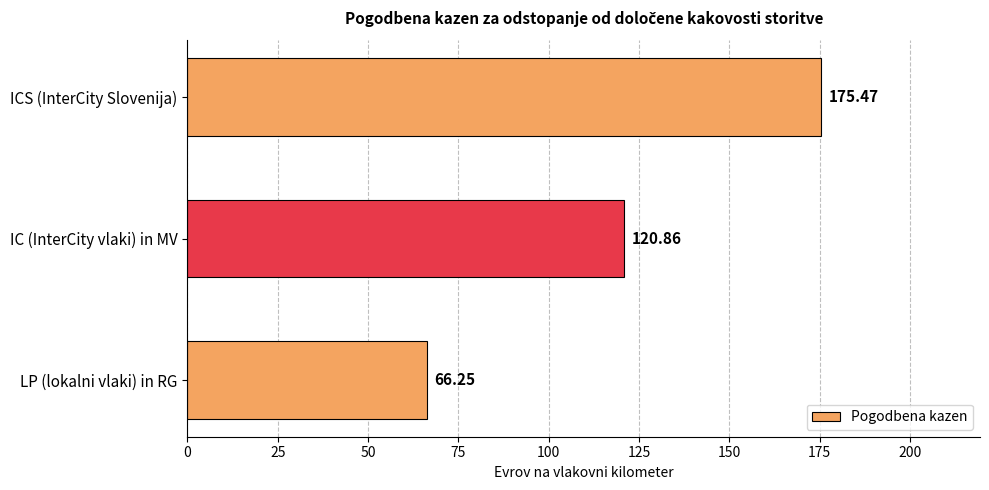

What is the difference between the maximum and minimum values?

109.2